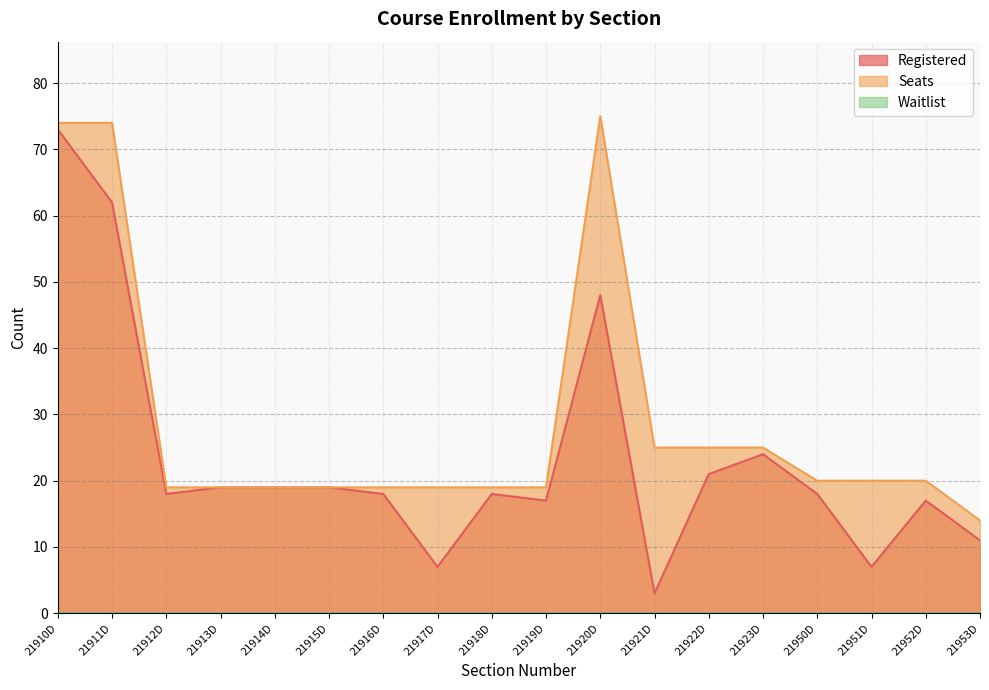

How many data points in Seats are less than 20?

9